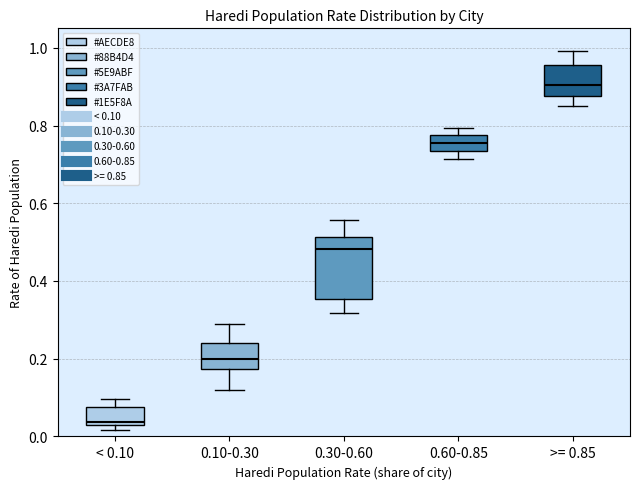

Which box is the tallest, from its lower edge to its upper edge?

0.30-0.60